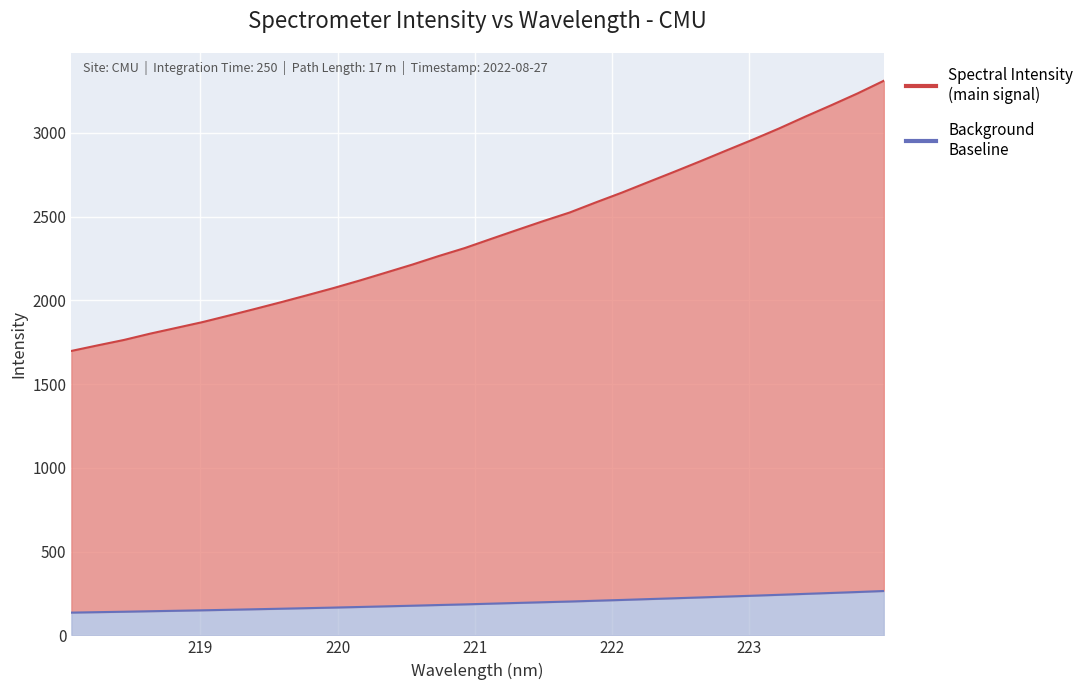

The chart shows a value of 4411.2 at 222.4538. True or false?

False